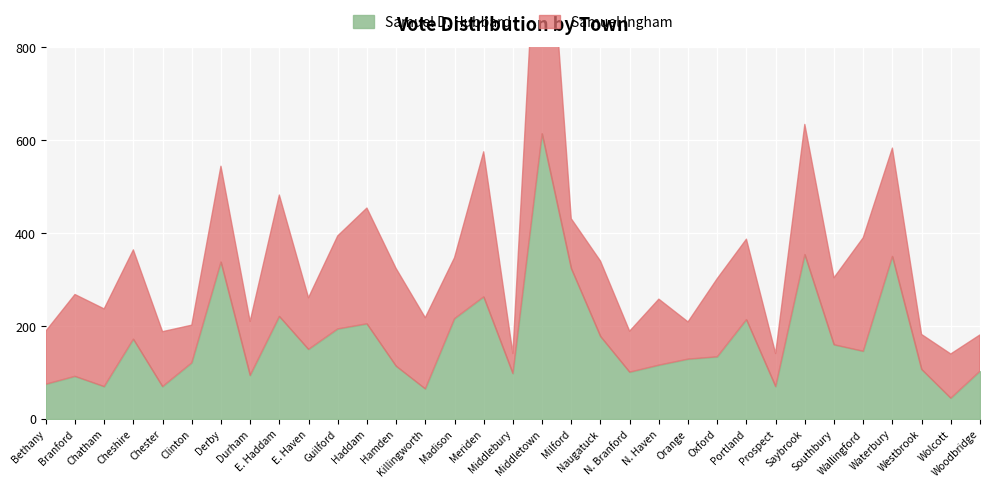

What are all the series names shown in the legend?

Samuel D. Hubbard, Samuel Ingham